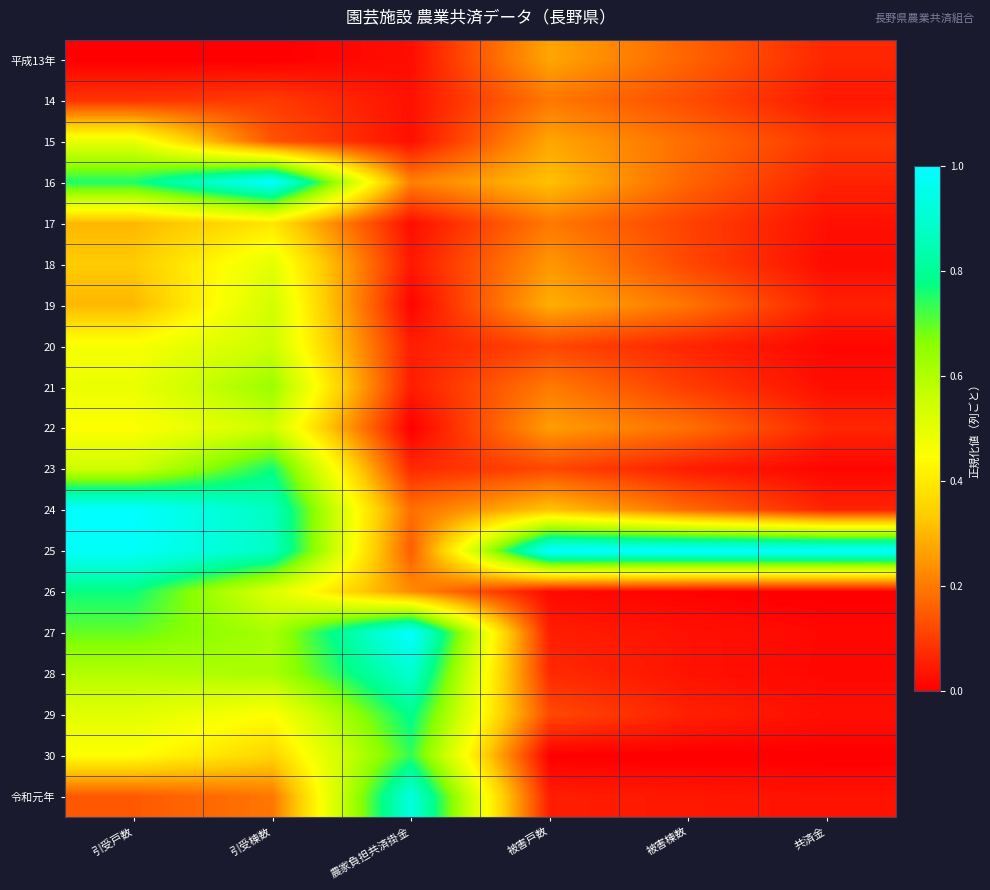

List the series in order of their peak value, highest first.

16, 24, 25, 27, 令和元年, 28, 29, 26, 23, 30, 21, 20, 22, 19, 18, 15, 17, 平成13年, 14